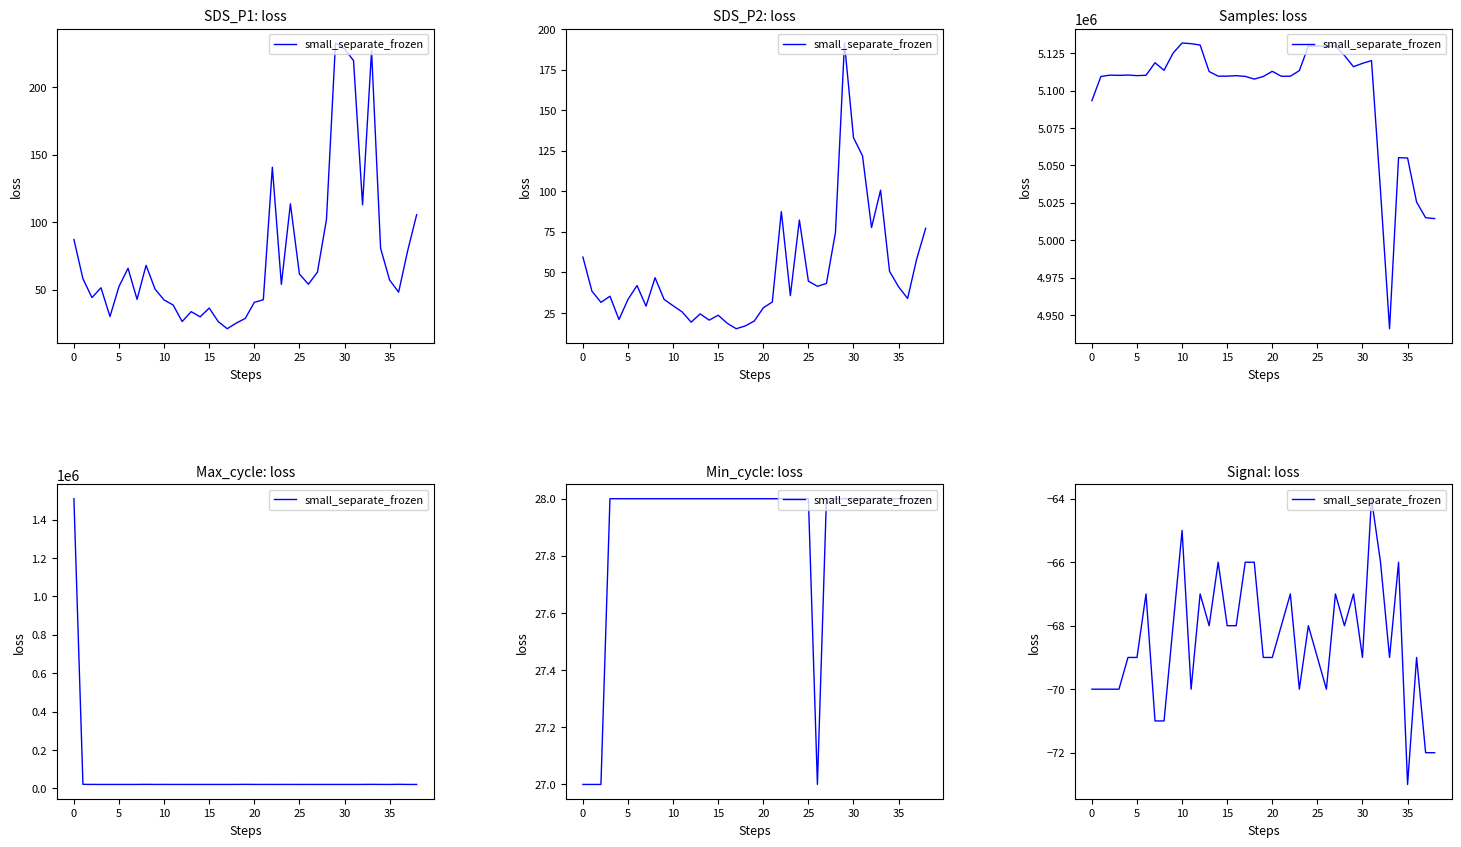

How many values are between -70 and -67?

27